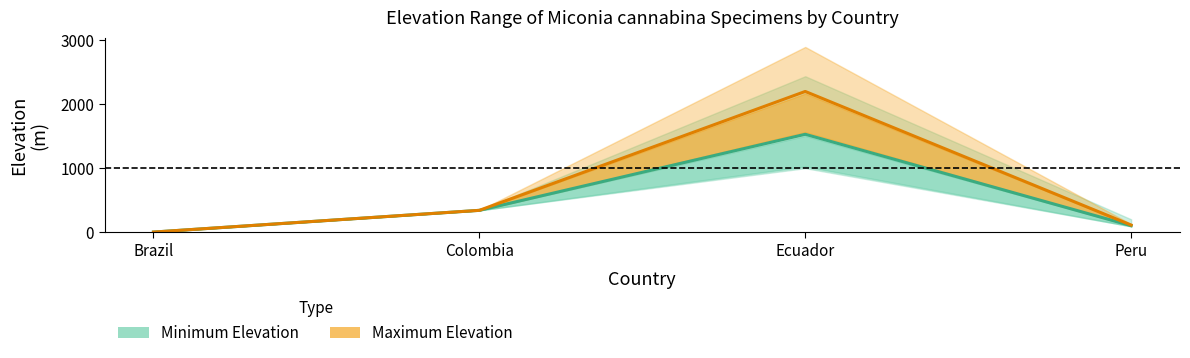

Which category has the highest value across all series?

Ecuador